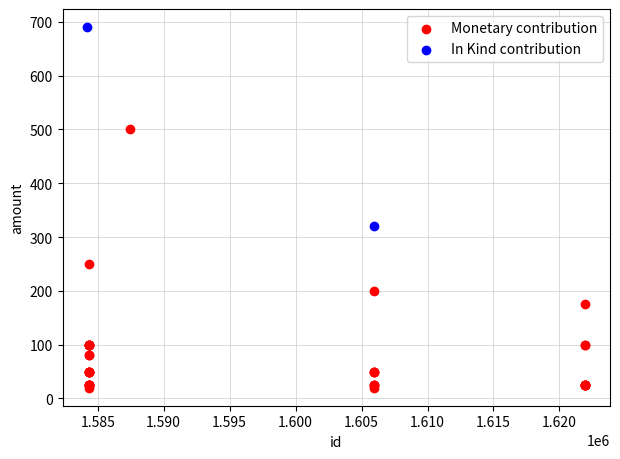

What are all the series names shown in the legend?

Monetary contribution, In Kind contribution